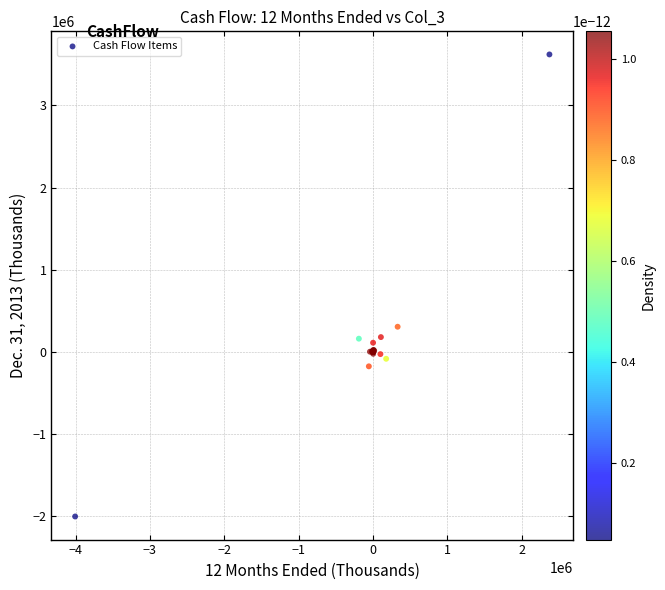

What Y value in the scatter plot is closest to 807946?

305433